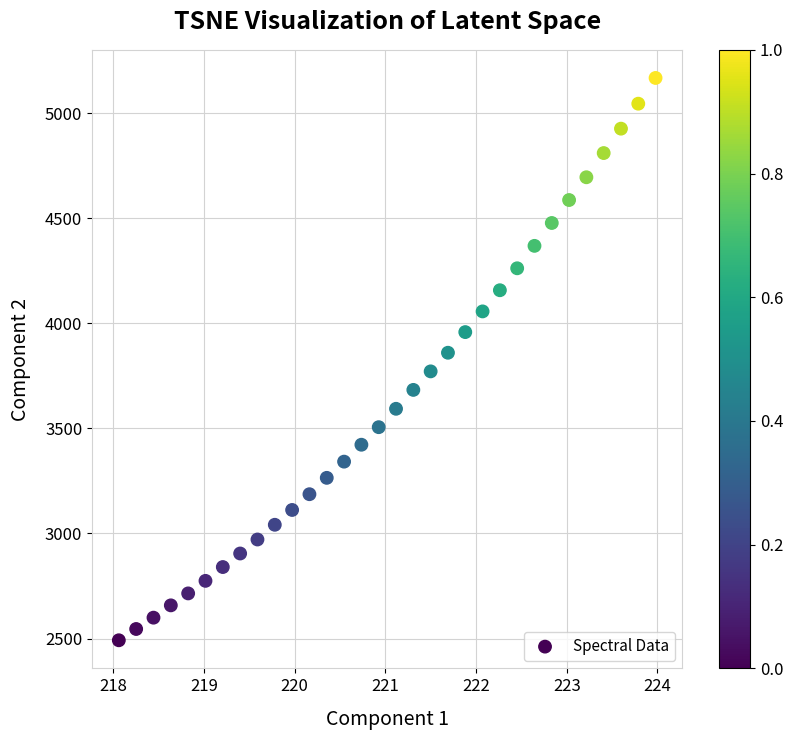

What is the range of X values (max minus min)?

5.9